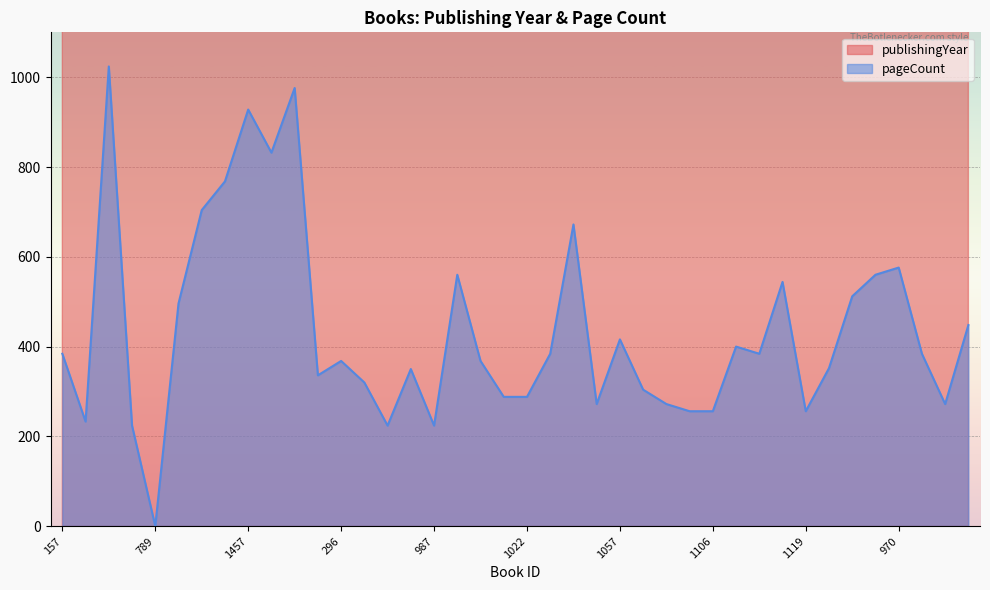

Between 987 and 1480, which is larger?

1480